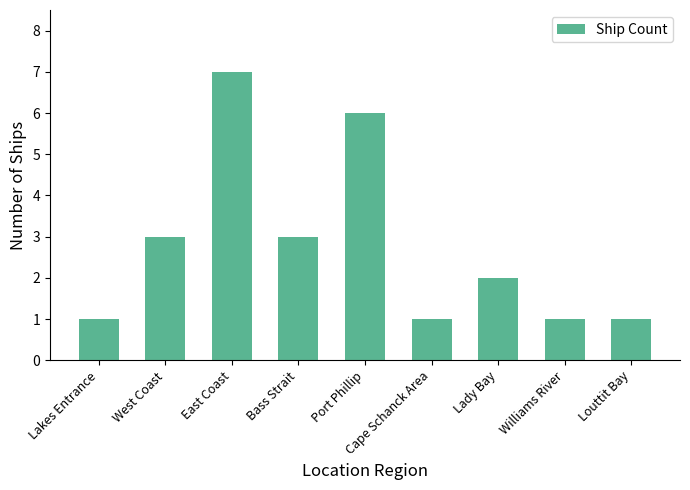

Does the chart contain any negative values?

No